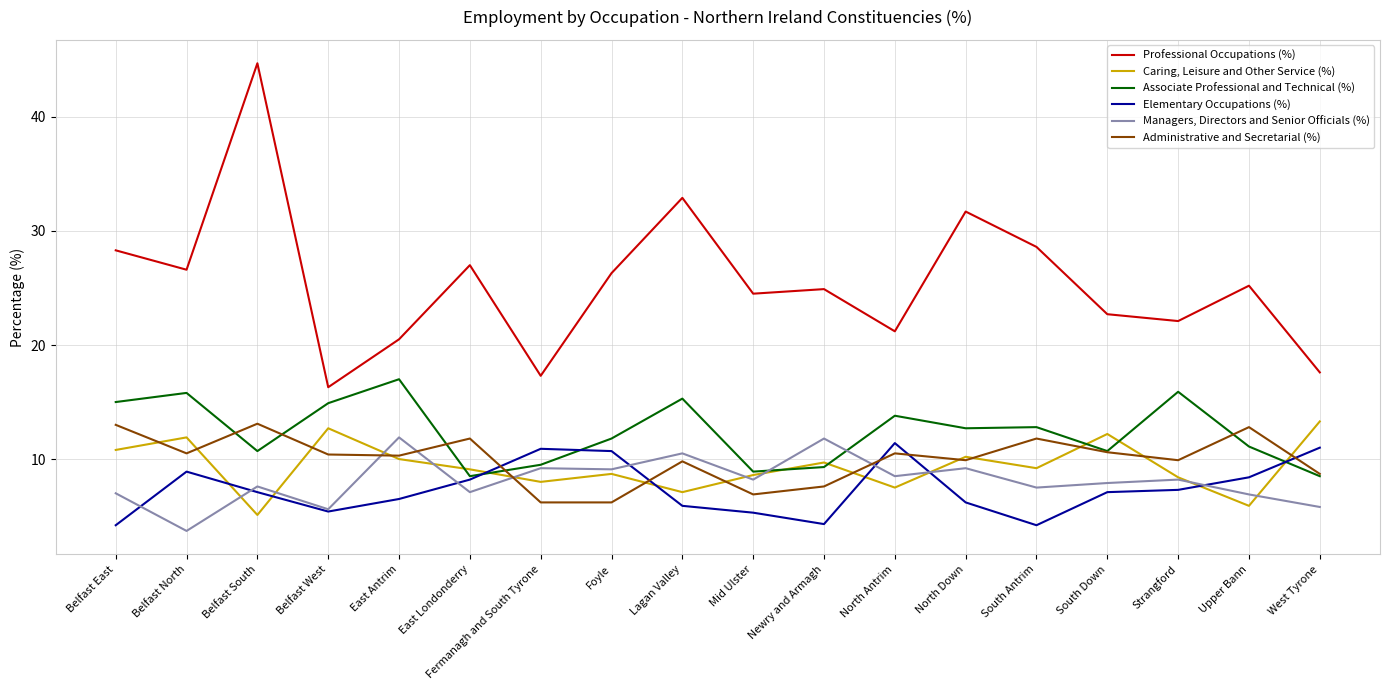

Between Belfast South and Fermanagh and South Tyrone, which series saw the biggest shift?

Professional Occupations (%)